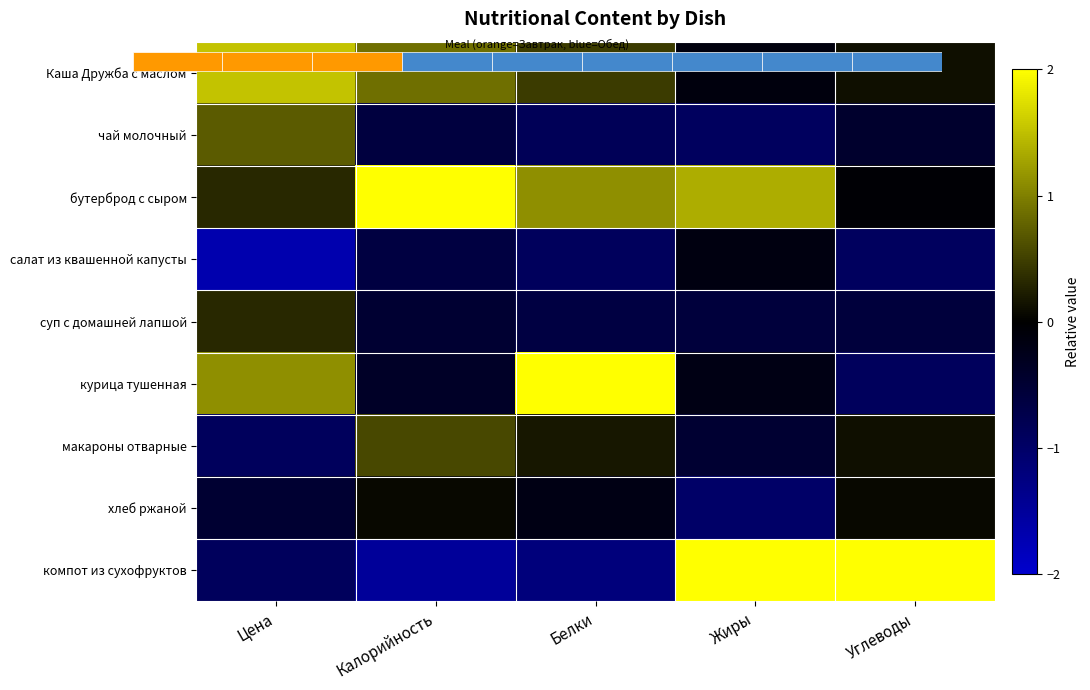

Which series has the widest spread of values?

компот из сухофруктов